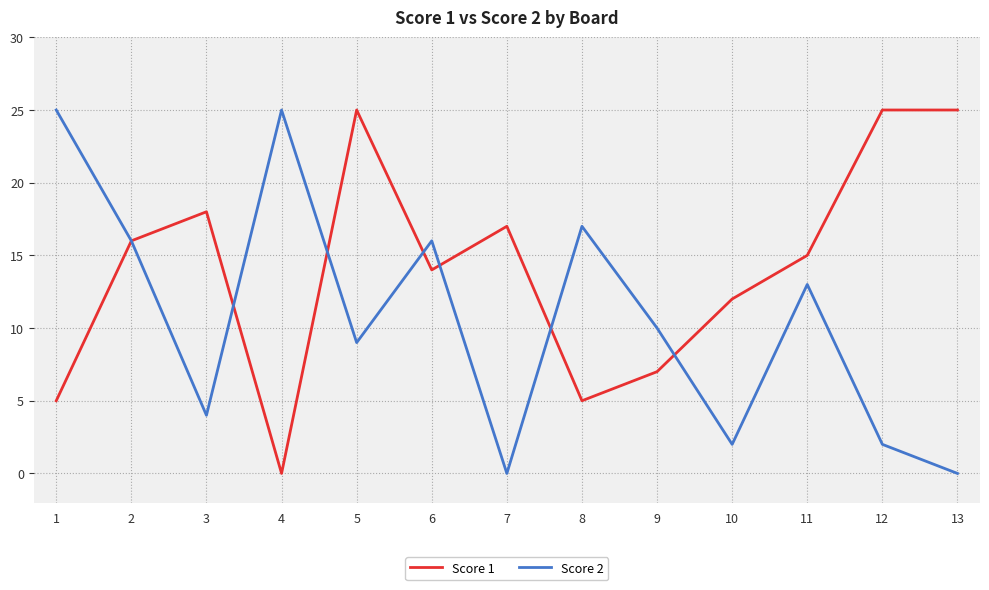

Which series ends up on top after the final intersection of Score 1 and Score 2?

Score 1